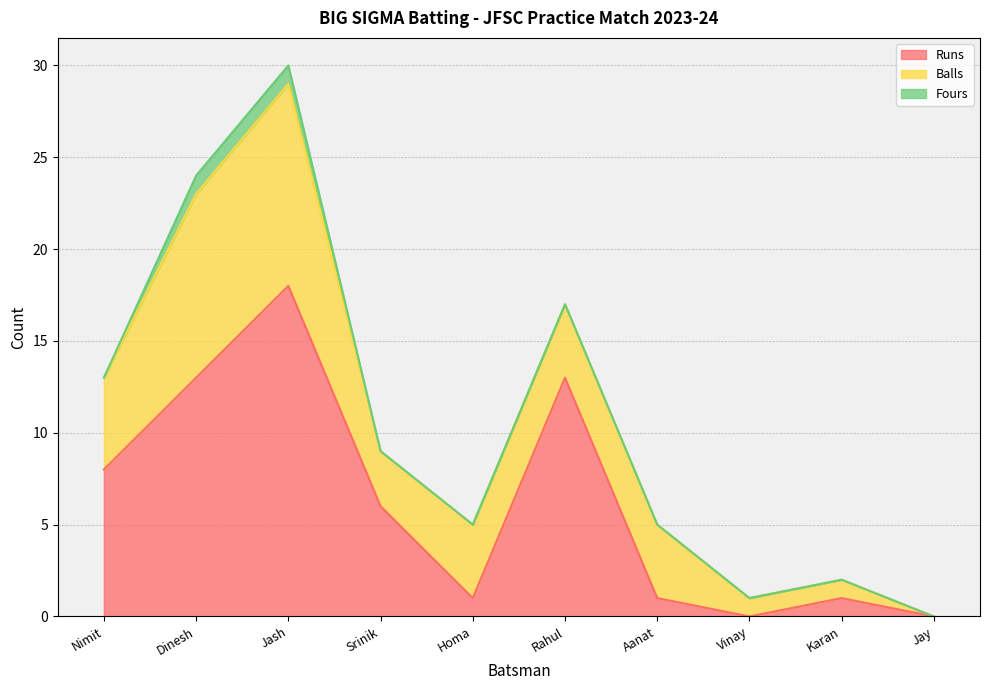

True or false: Fours and Balls cross at least once.

False